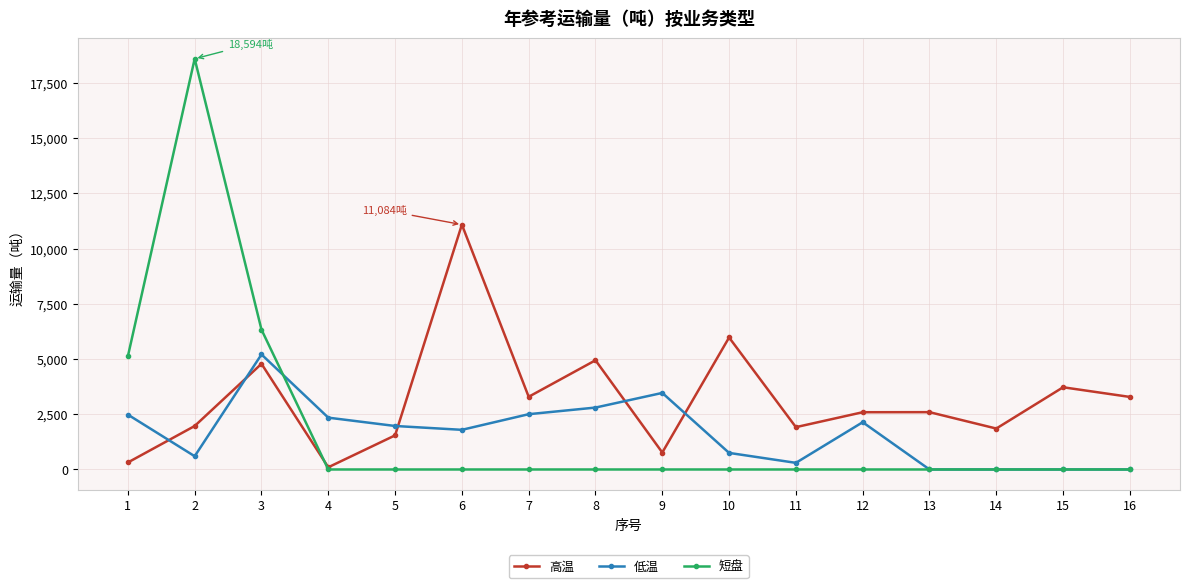

True or false: 低温 and 高温 cross at least once.

True